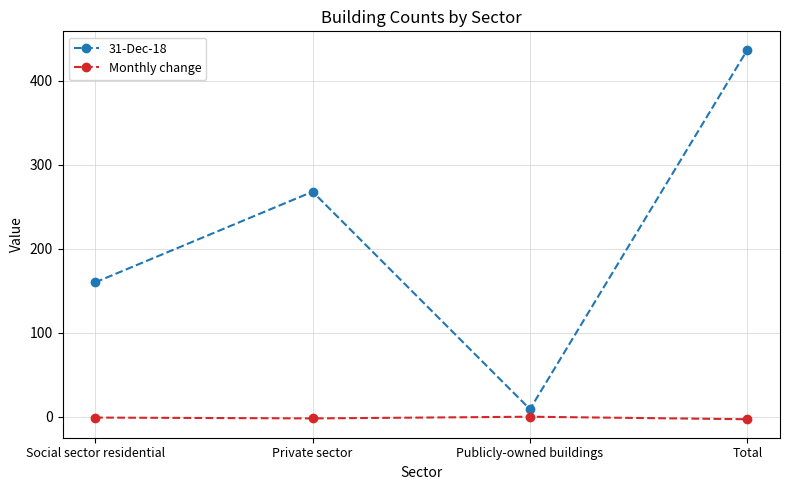

What are all the series names shown in the legend?

31-Dec-18, Monthly change